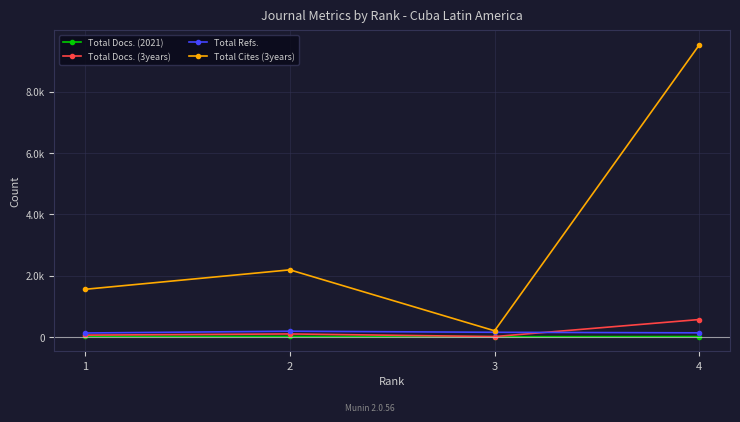

Is this an area chart (filled region under the line)?

No